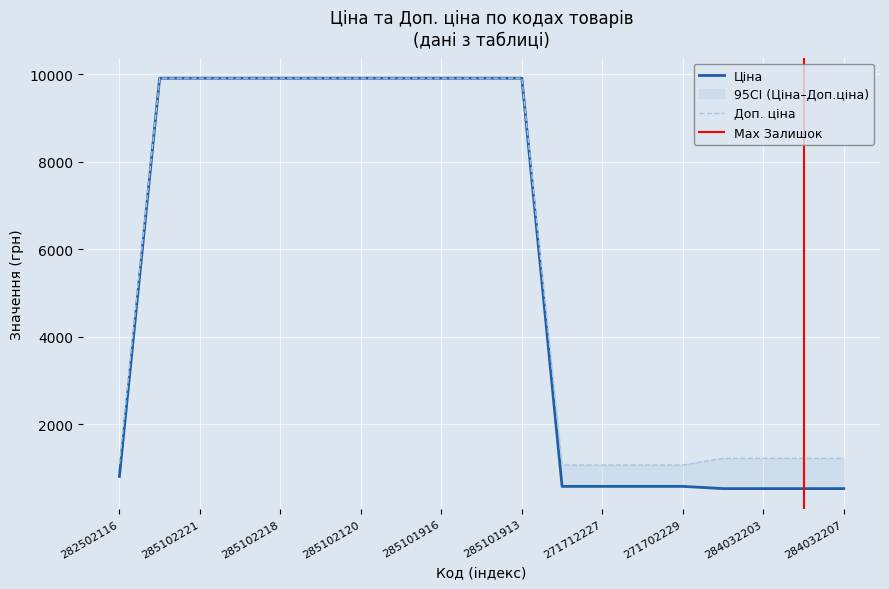

True or false: Ціна has more than 1 points higher than both neighbors.

False